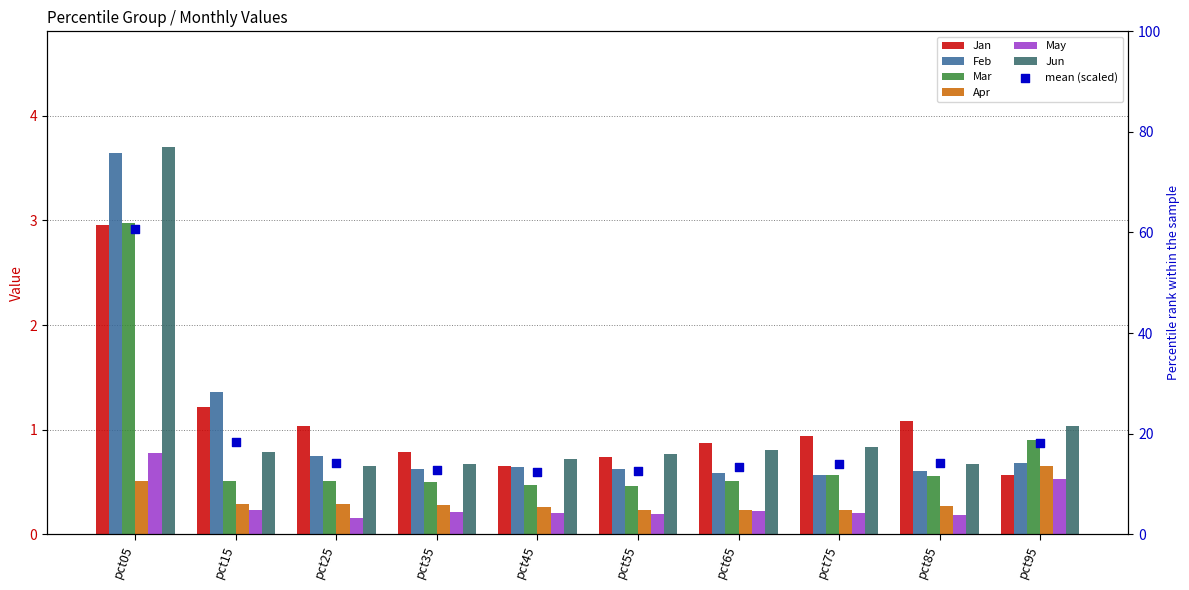

Is the value of Feb at pct65 greater than the value of Jun at pct35?

No